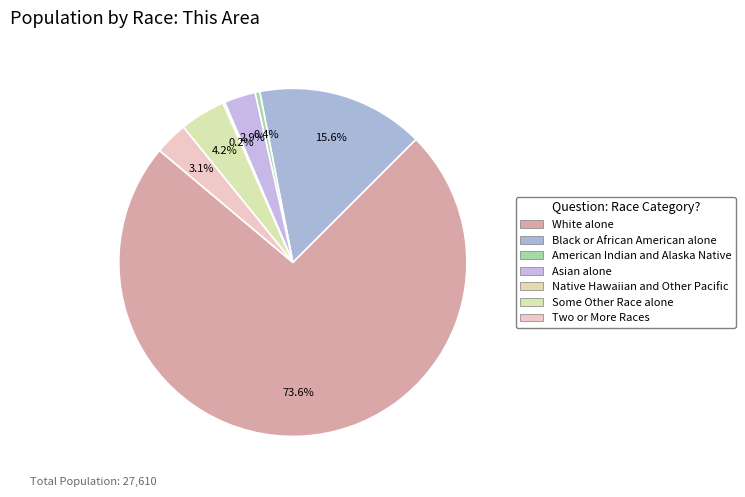

What is the largest slice in the pie chart?

White alone